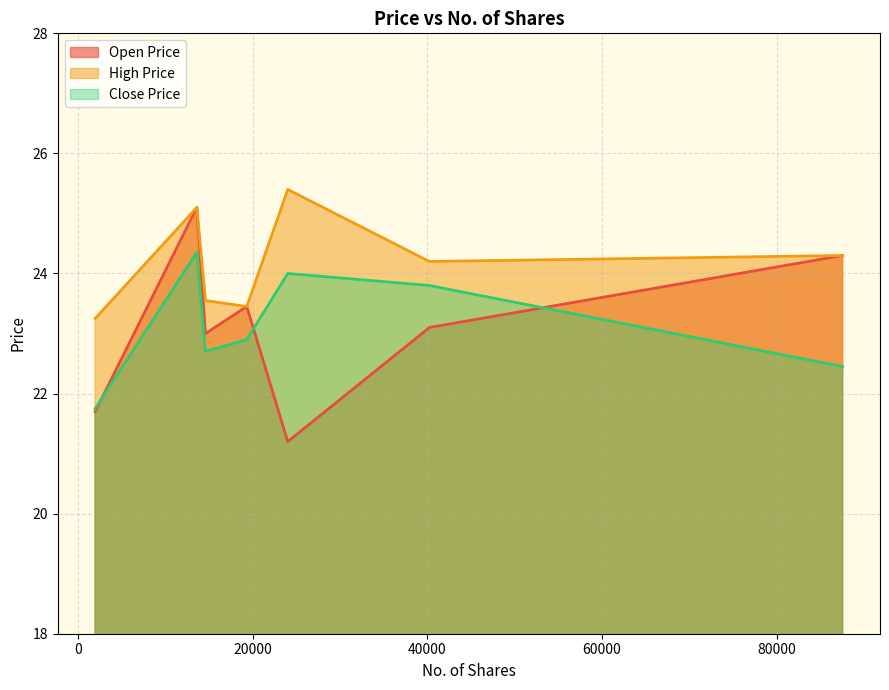

True or false: Close Price and High Price intersect in this chart.

False